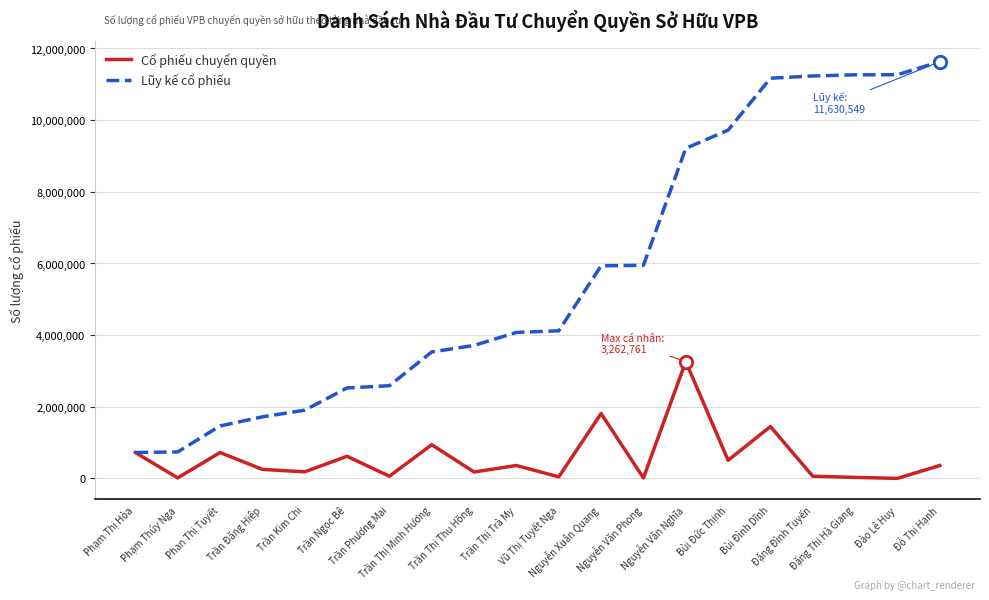

Is the value of Lũy kế cổ phiếu at Trần Đăng Hiệp greater than the value of Cổ phiếu chuyển quyền at Trần Thị Thu Hồng?

Yes